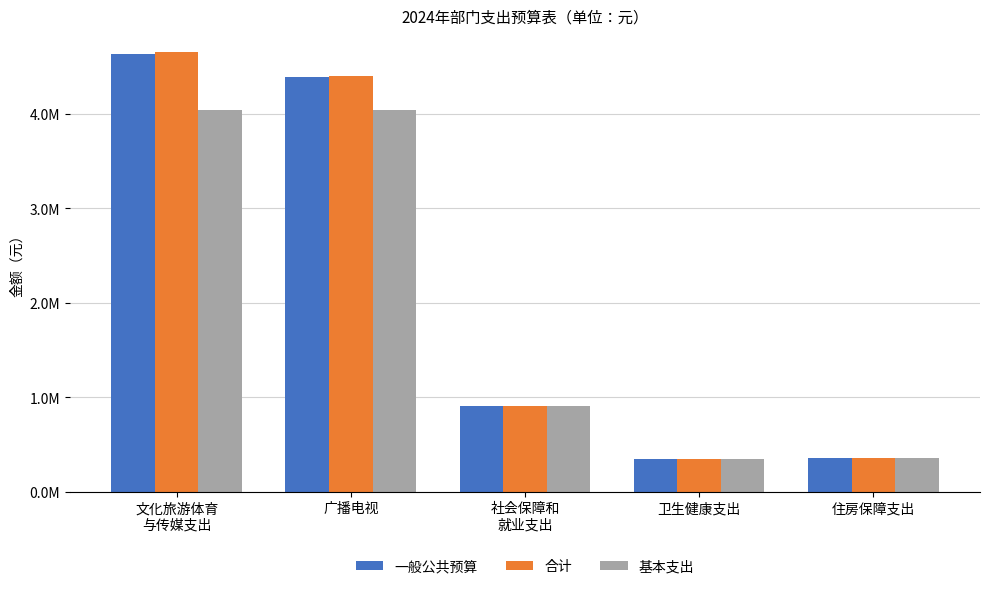

What are all the series names shown in the legend?

一般公共预算, 合计, 基本支出